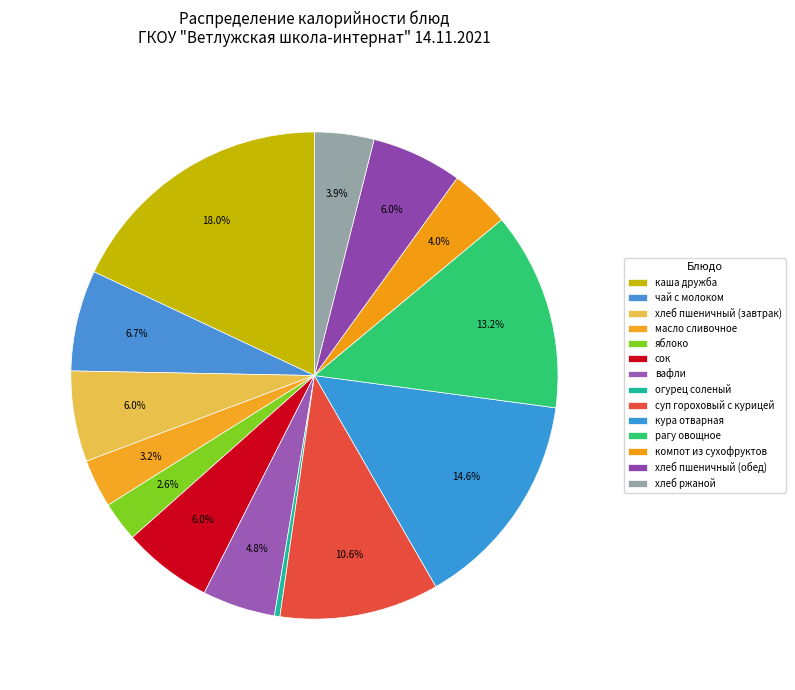

Count the number of slices in the pie.

14